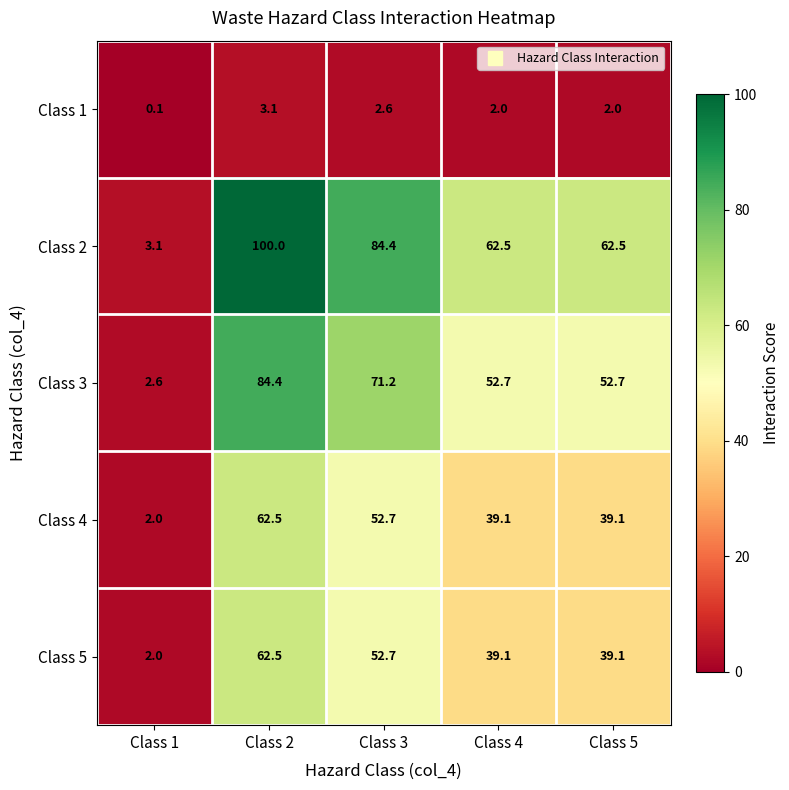

Between Class 2 and Class 5, which series saw the biggest shift?

Class 2